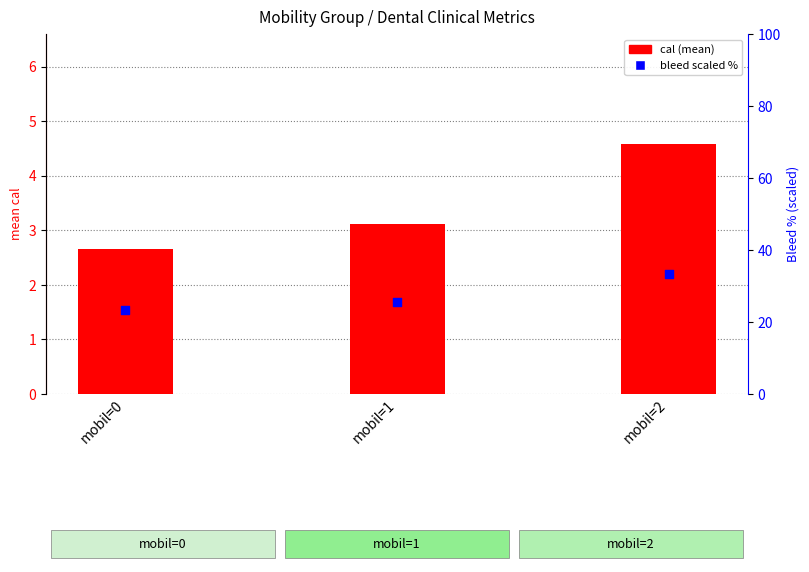

What is the total value across all series at mobil=1?

28.8